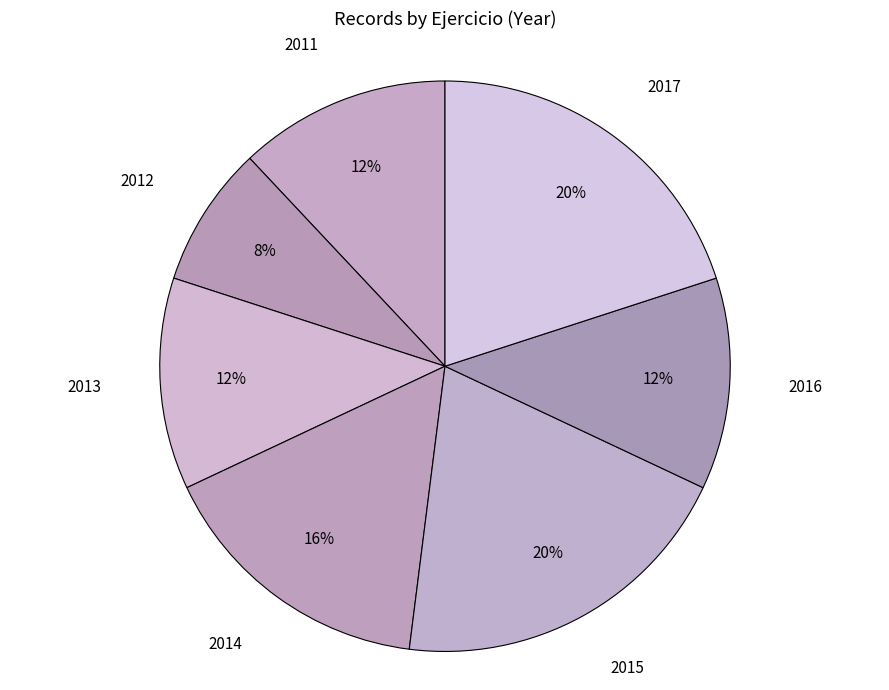

Count the number of slices in the pie.

7